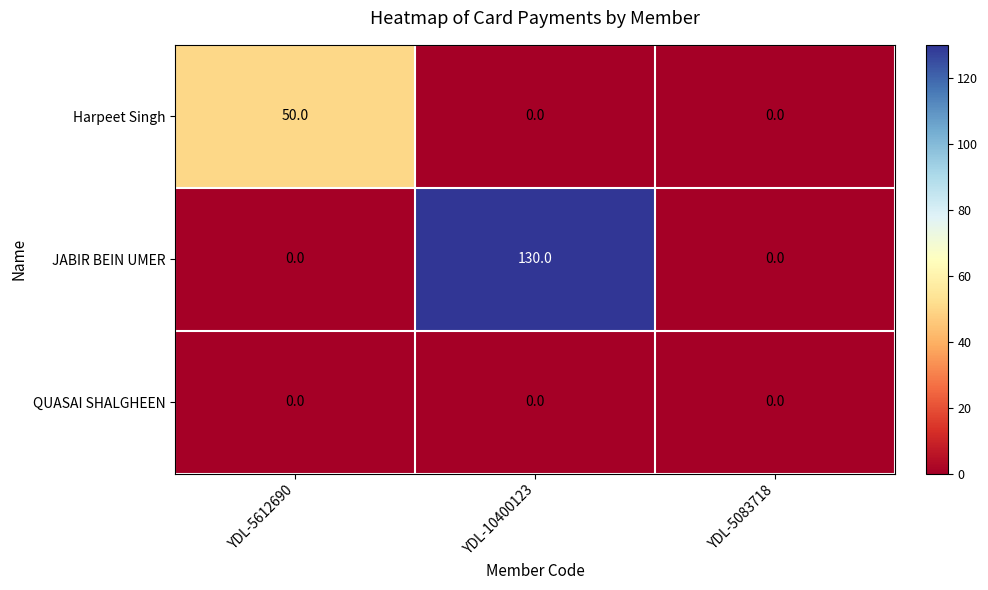

Which series has the widest spread of values?

JABIR BEIN UMER